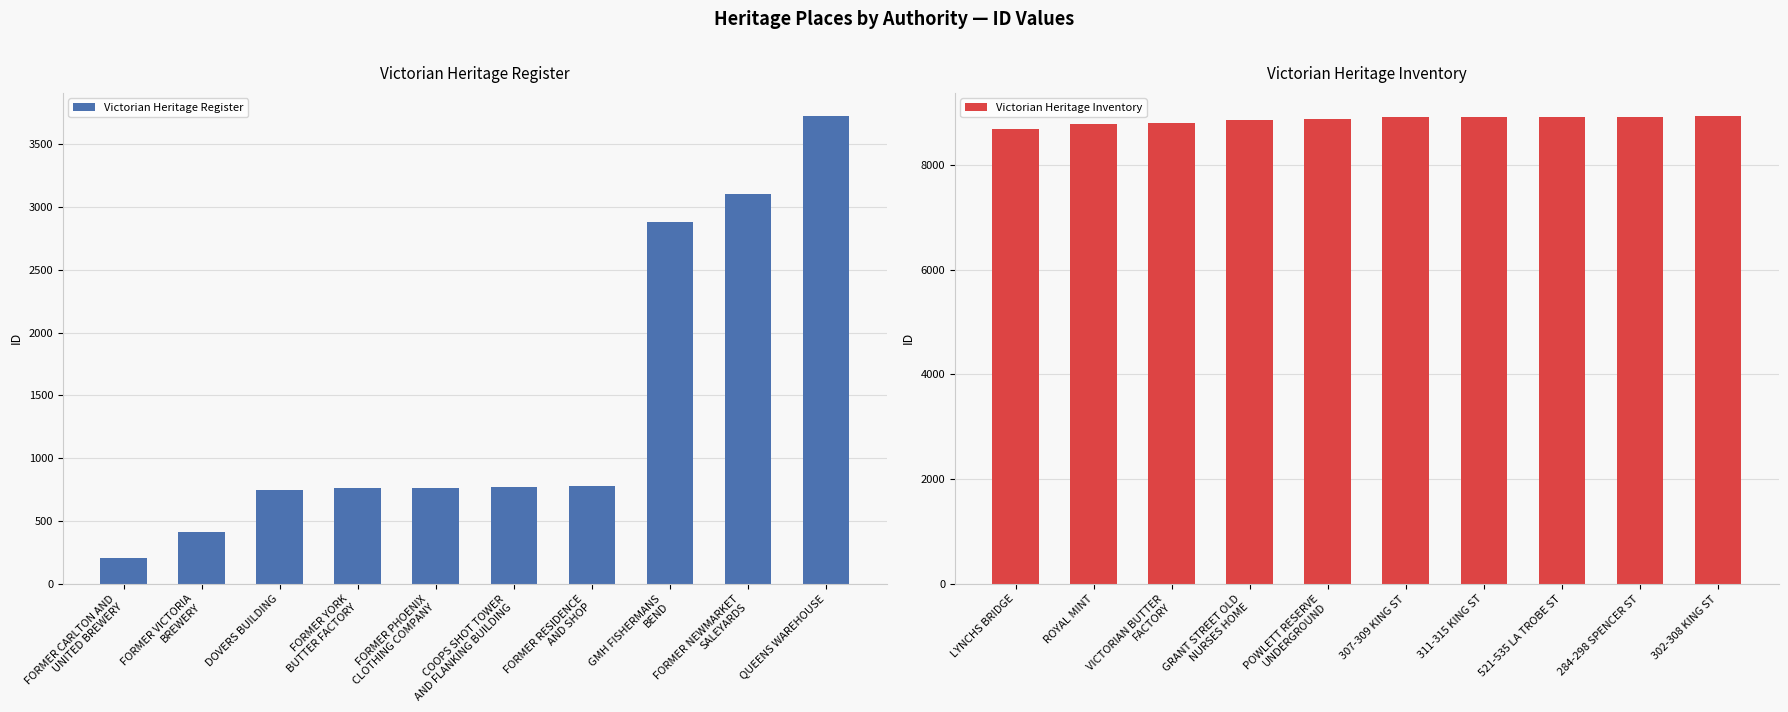

What is the difference between the maximum and minimum values in the Victorian Heritage Register series?

3515